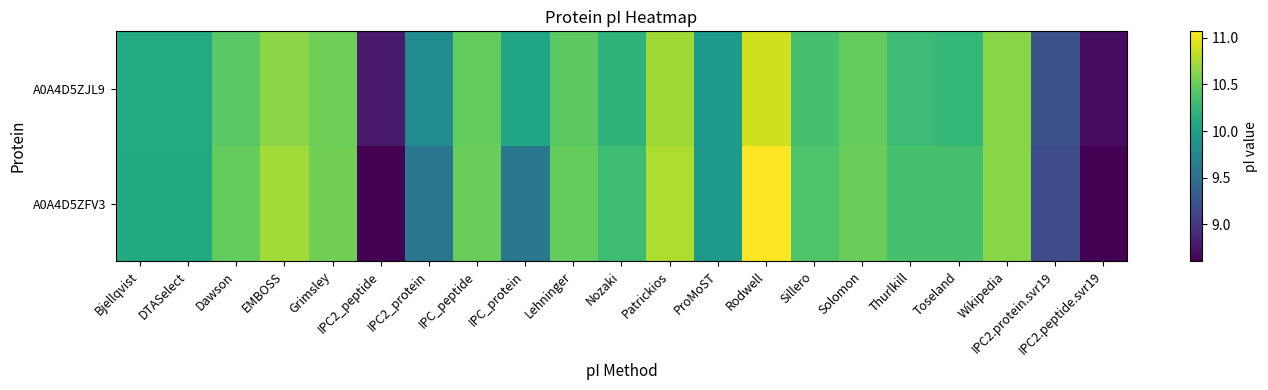

At how many categories does at least one series exceed 8?

21